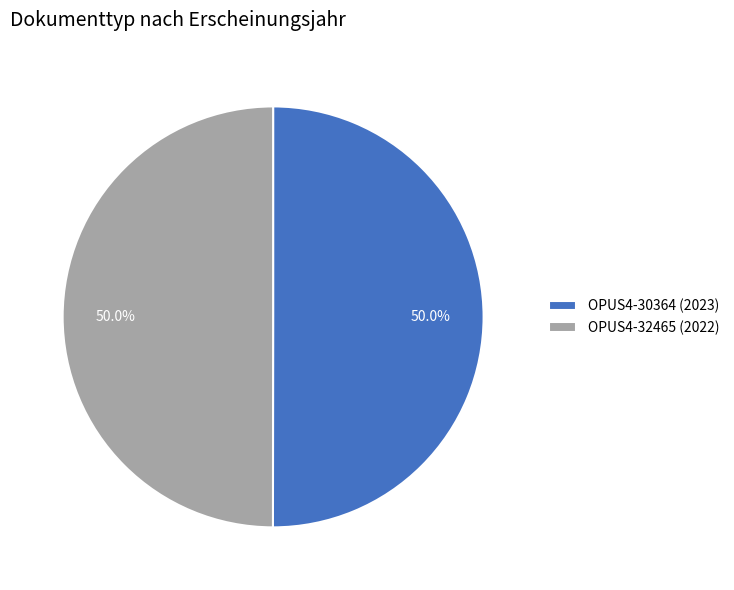

What is the ratio of the value at OPUS4-32465 (2022) to the value at OPUS4-30364 (2023)?

1.0